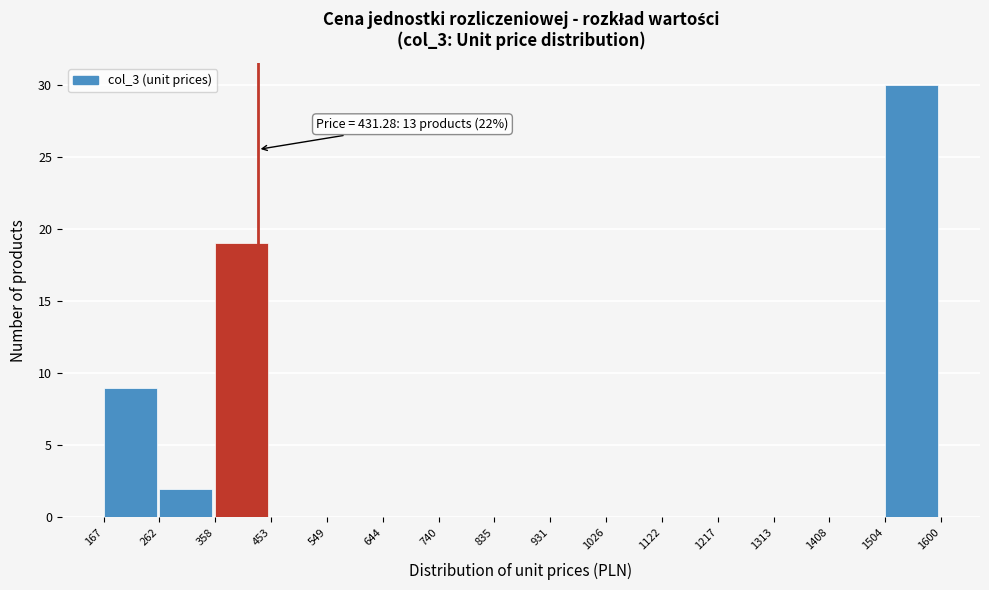

Which range on the x-axis has the tallest bar?

1504 to 1600